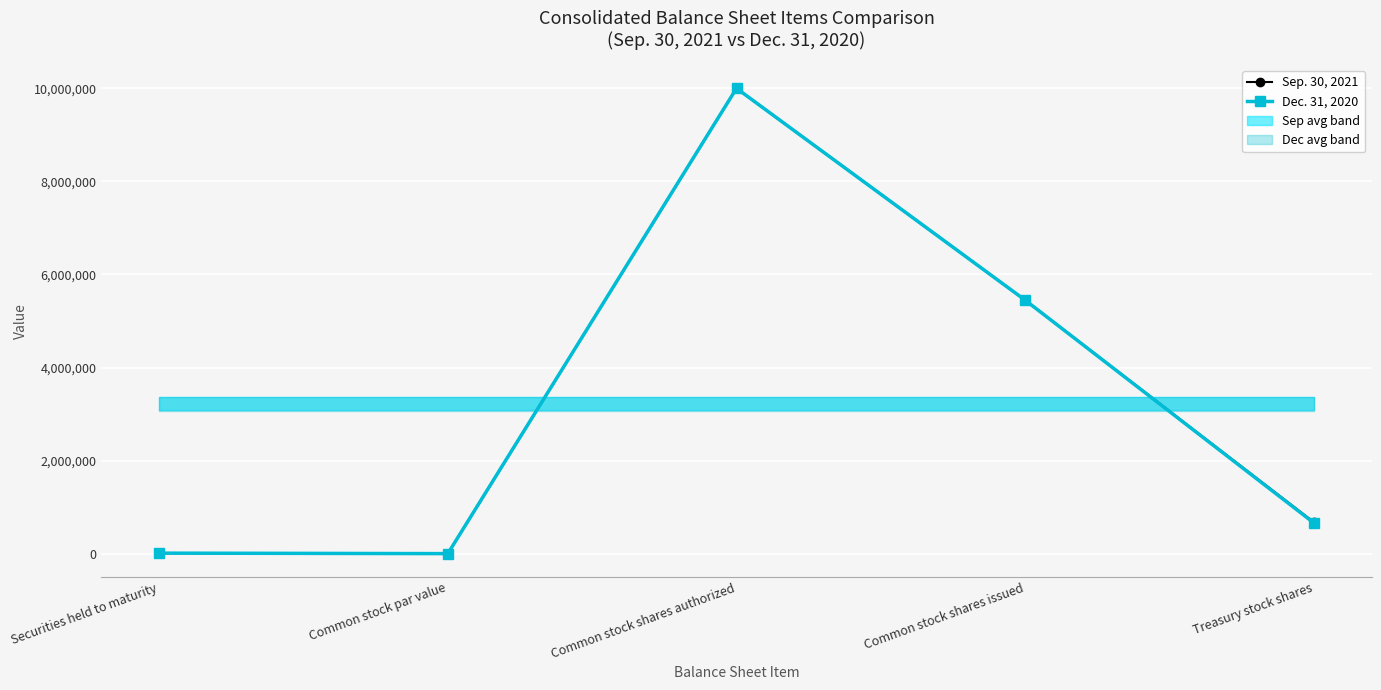

The value of Dec. 31, 2020 at Common stock shares issued is 5447185. True or false?

True